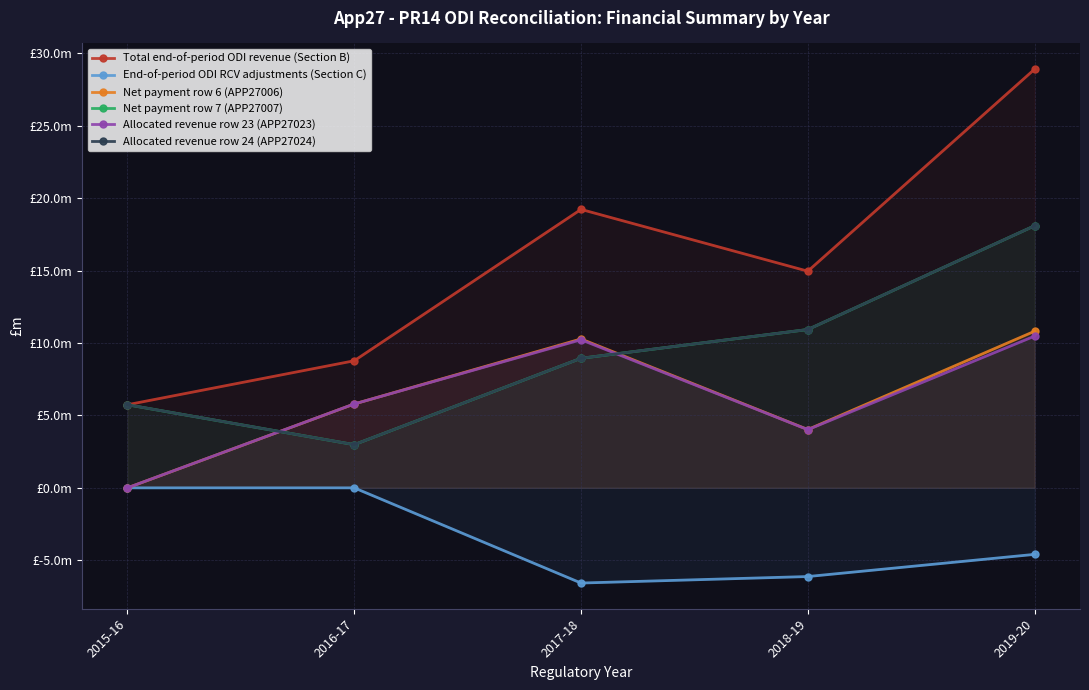

The Total end-of-period ODI revenue (Section B) series shows 15.0 at 2018-19. True or false?

True